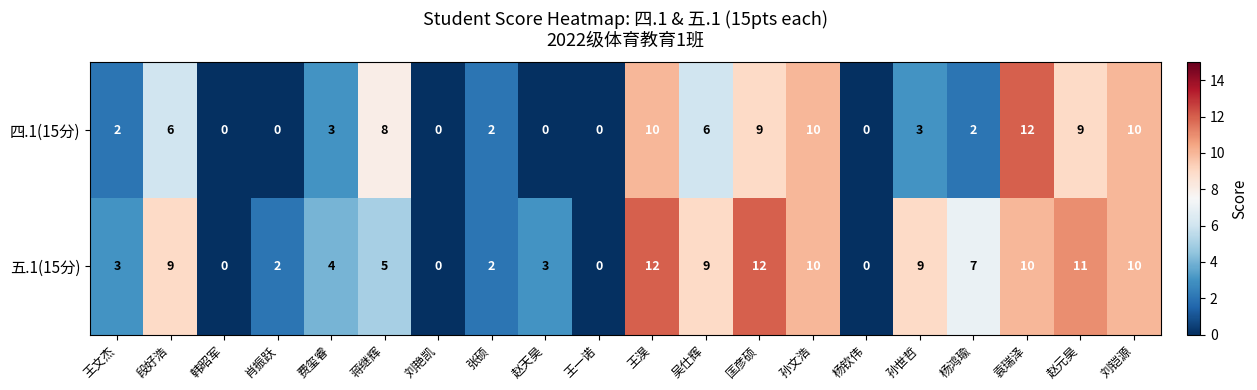

The value of 四.1(15分) at 王一诺 is 7. True or false?

False